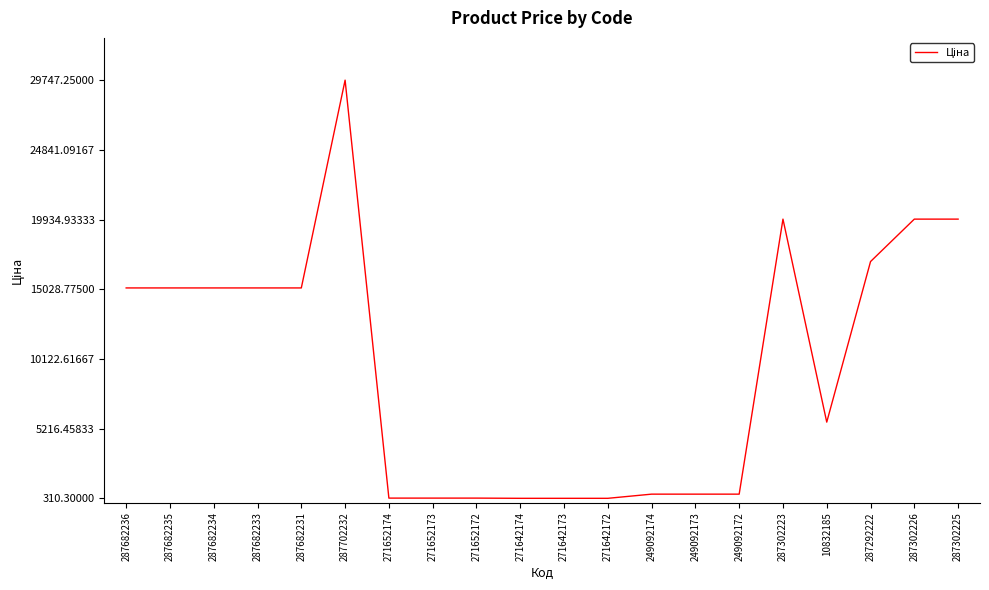

What is the ratio of the value at 287302226 to the value at 287682236?

1.3